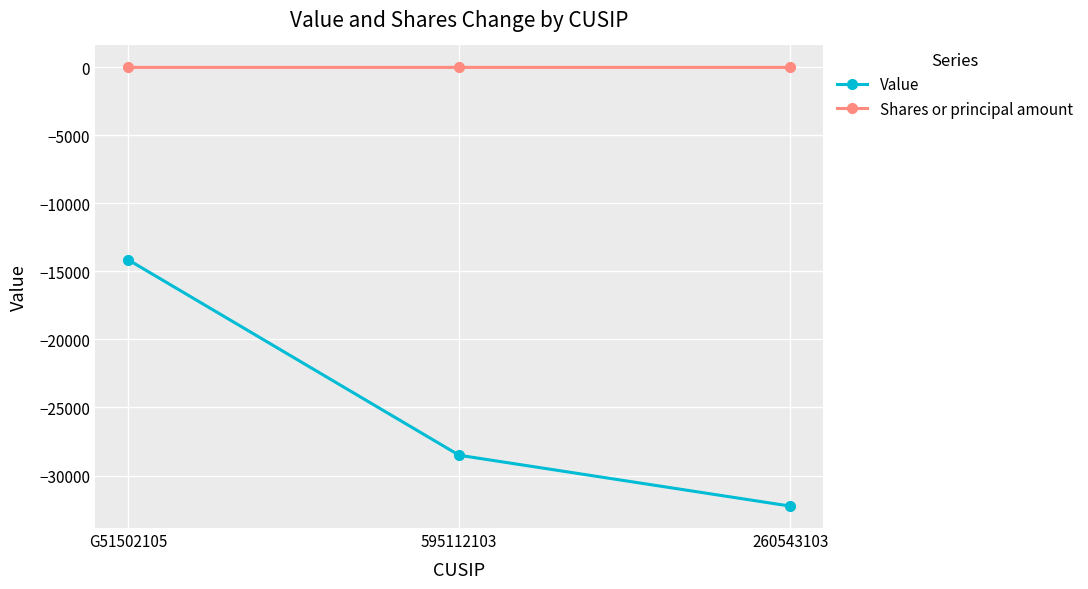

Rank the series at 595112103 from highest to lowest value.

Shares or principal amount, Value